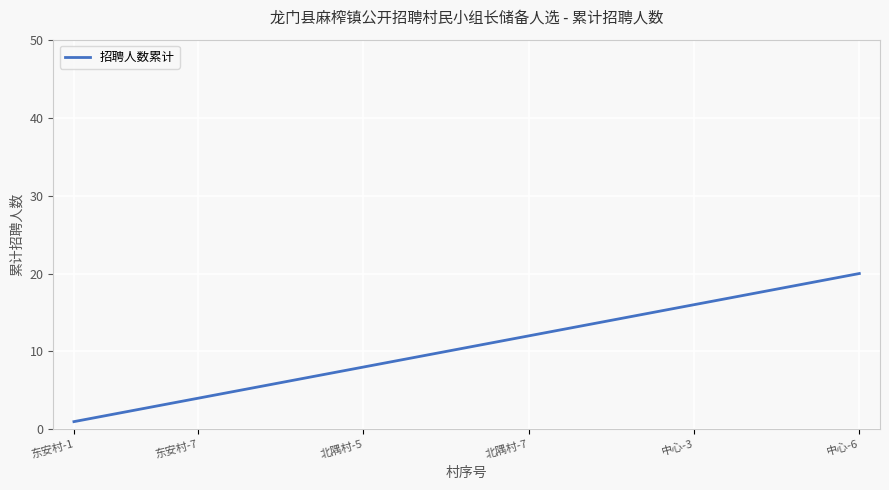

What is the maximum value shown in the chart?

20.0